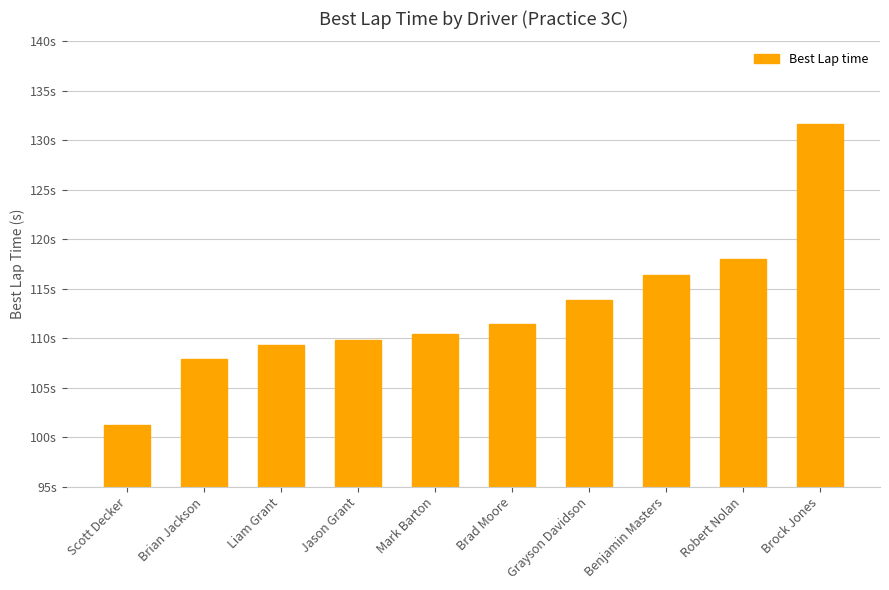

The value at Liam Grant is 109.3. True or false?

True